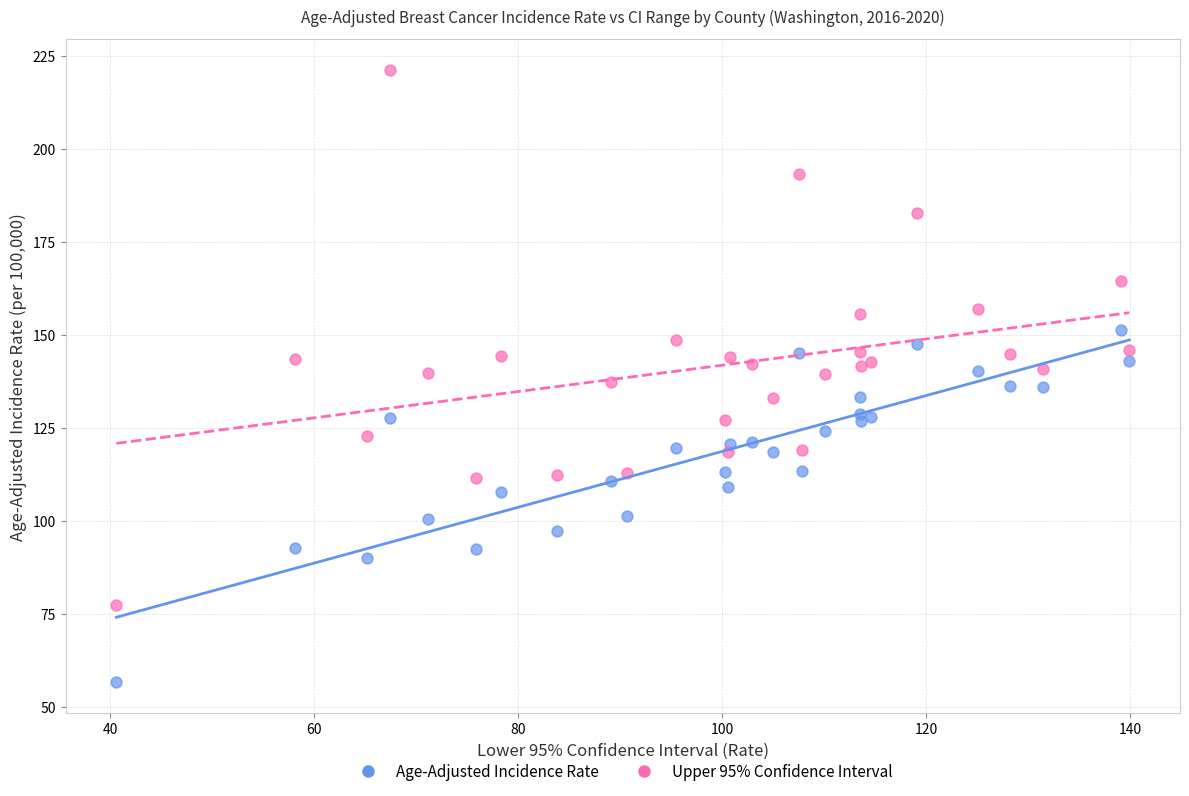

Which series has the widest spread of Y values?

Upper 95% Confidence Interval